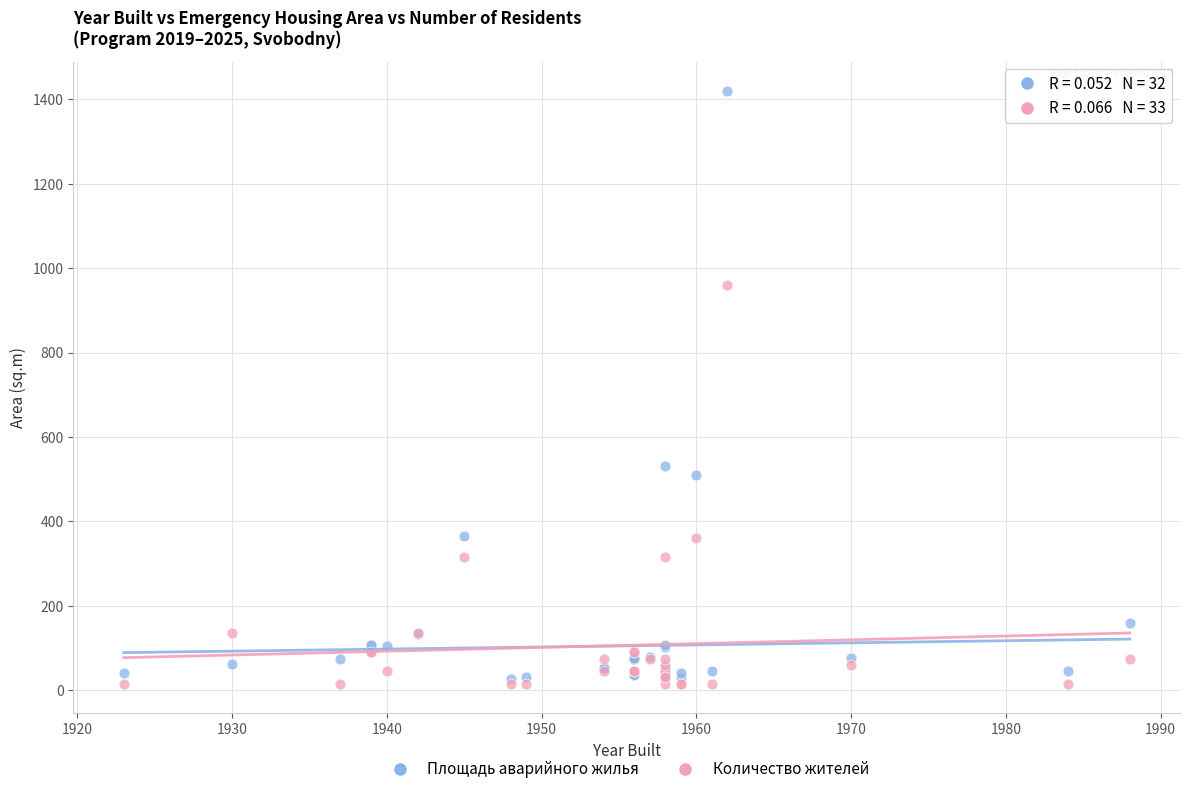

Across all series, what Y value is closest to 716?

531.7